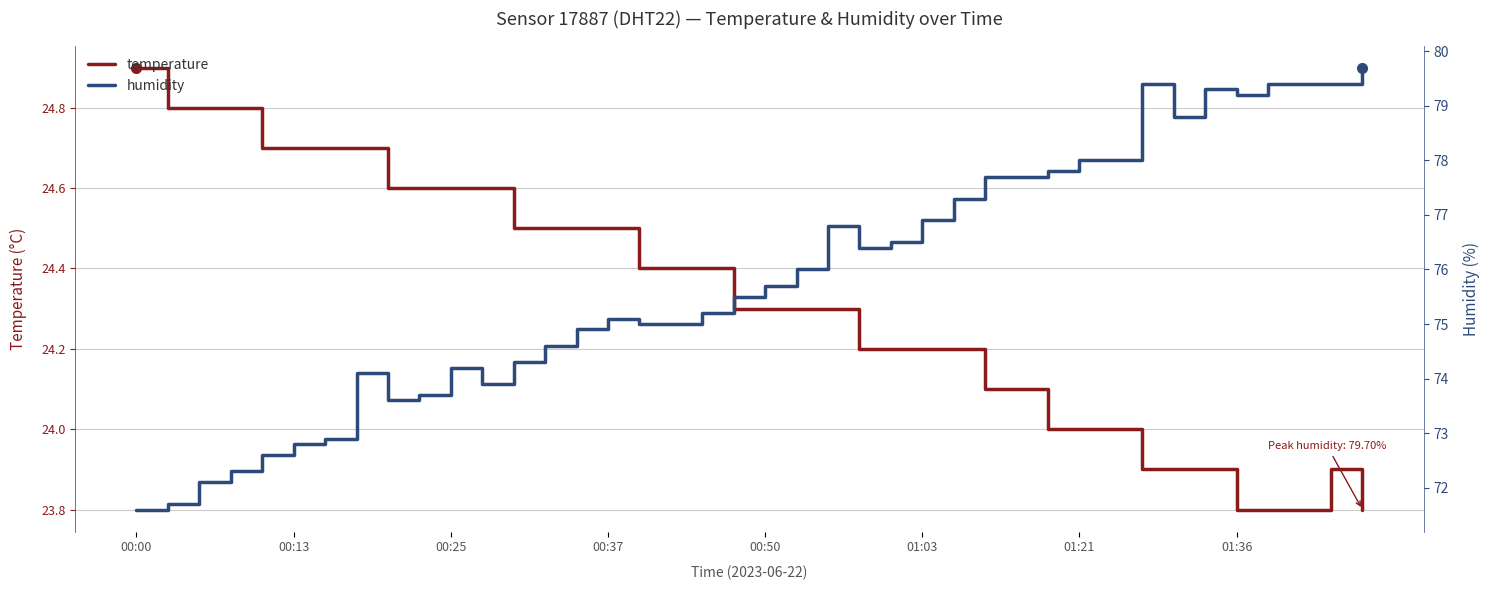

What position from the right is 11?

29